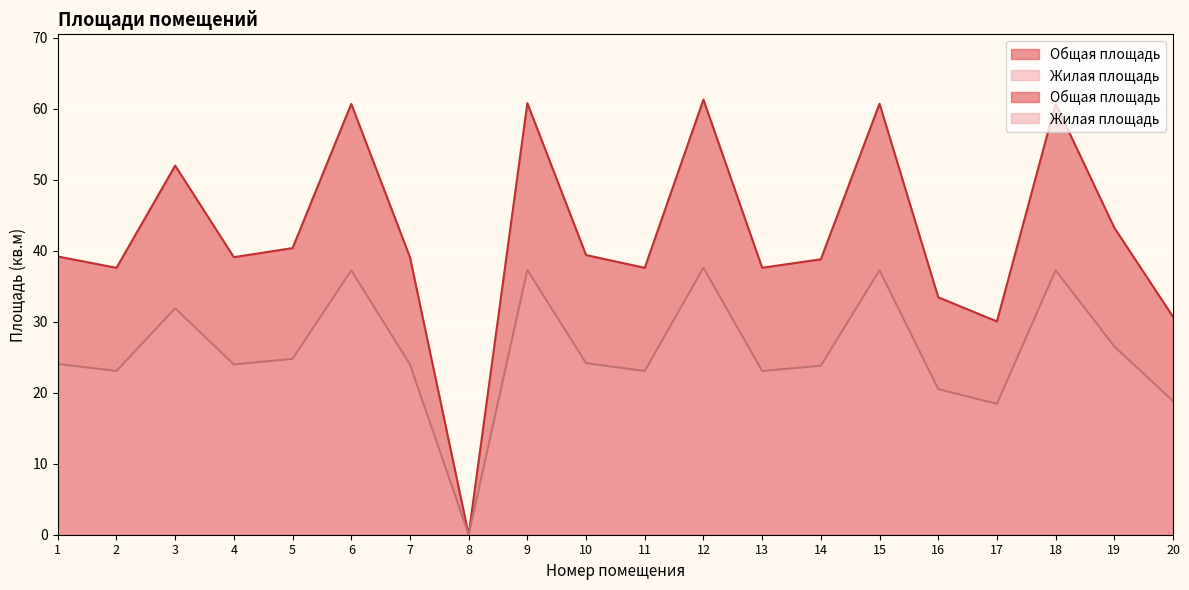

What are all the series names shown in the legend?

Общая площадь, Жилая площадь